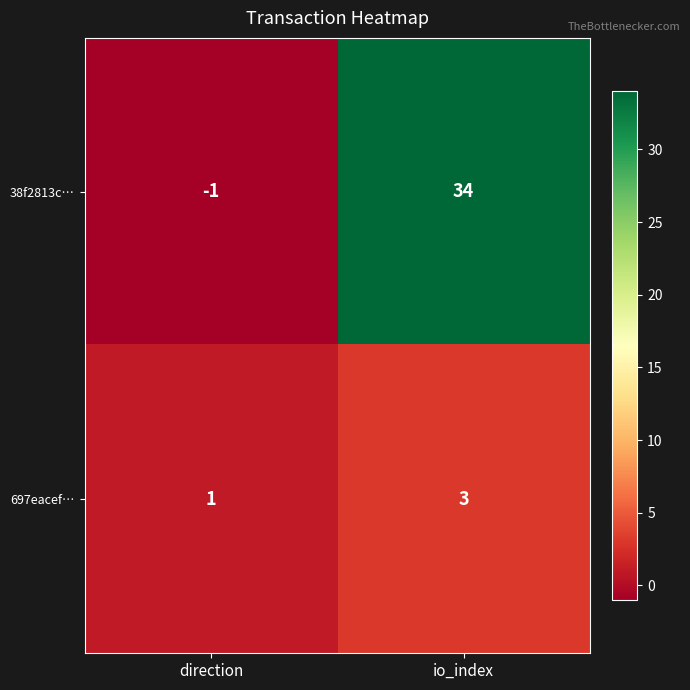

Which label corresponds to the largest value in the chart?

io_index